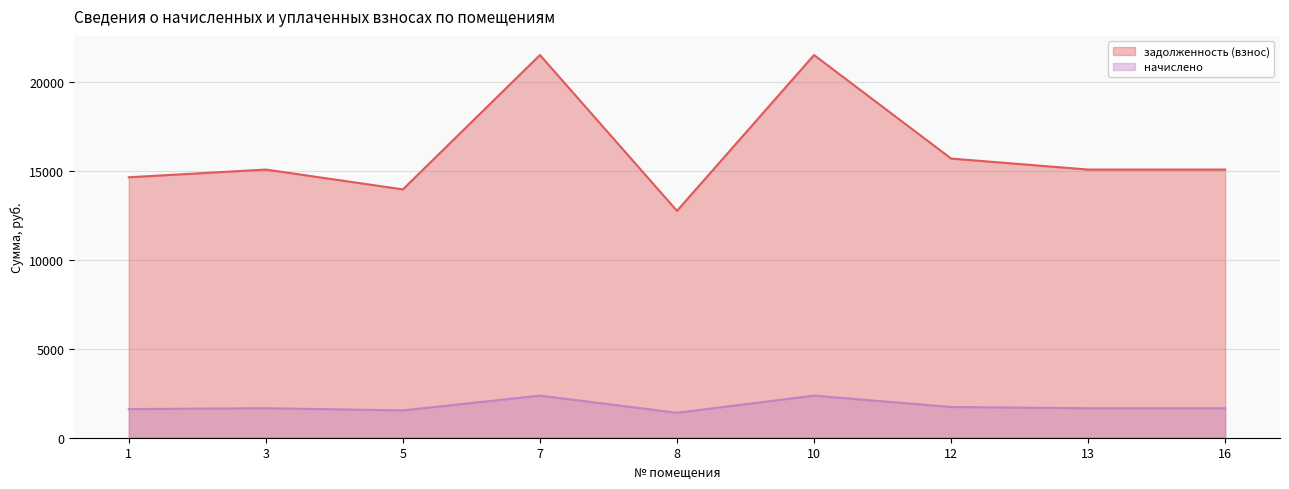

At which category does the chart reach its peak across all series?

7